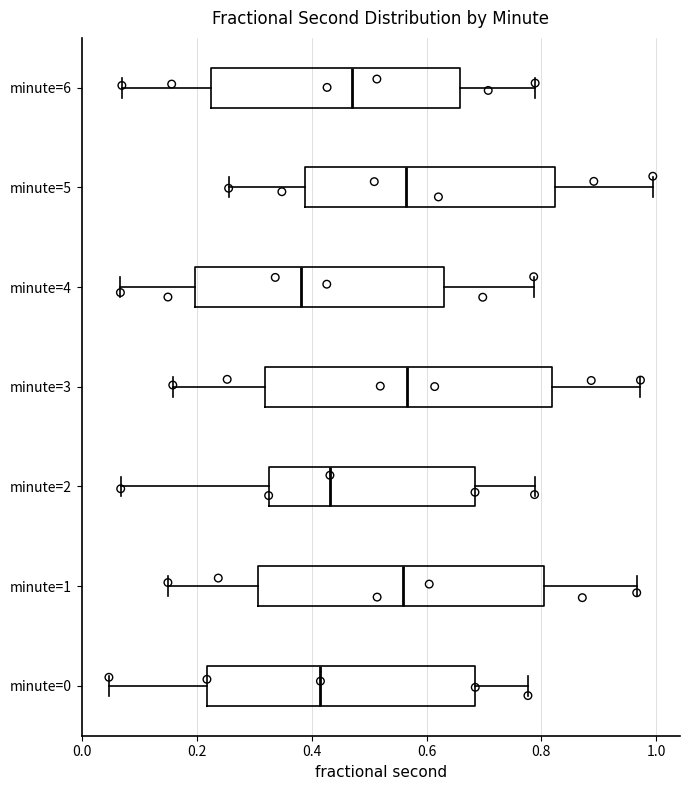

Reading bottom to top, transcribe this box plot: for each box, give where its median line is, the range the box spans, and where its two whiskers end, as read against the x-axis. The values are not printed on the chart, so give them approximately, as read against the axis.

minute=0: median 0.42, box 0.22 to 0.68, whiskers 0.04 to 0.78
minute=1: median 0.56, box 0.30 to 0.80, whiskers 0.14 to 0.96
minute=2: median 0.44, box 0.32 to 0.68, whiskers 0.06 to 0.78
minute=3: median 0.56, box 0.32 to 0.82, whiskers 0.16 to 0.98
minute=4: median 0.38, box 0.20 to 0.62, whiskers 0.06 to 0.78
minute=5: median 0.56, box 0.38 to 0.82, whiskers 0.26 to 1.00
minute=6: median 0.46, box 0.22 to 0.66, whiskers 0.06 to 0.78